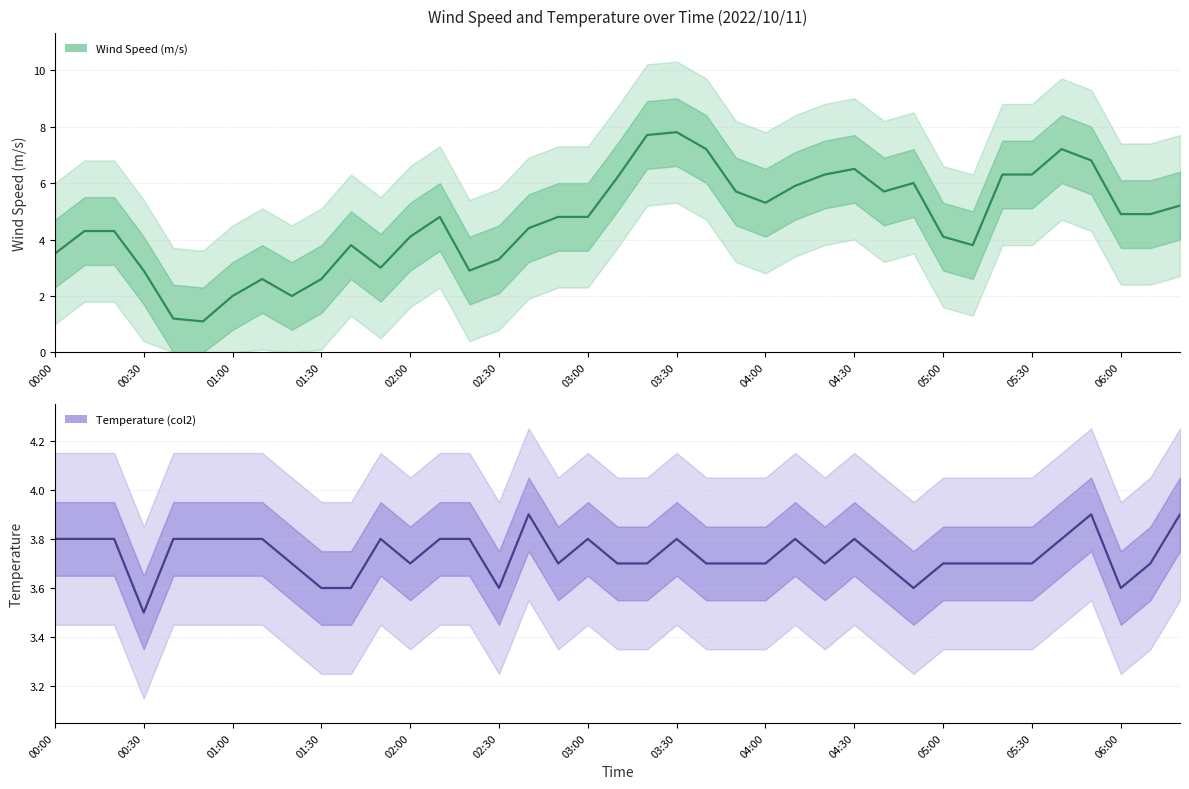

Reading left to right, what are all the values shown in this chart?

Wind Speed (m/s): 3.5	4.3	4.3	2.9	1.2	1.1	2.0	2.6	2.0	2.6	3.8	3.0	4.1	4.8	2.9	3.3	4.4	4.8	4.8	6.2	7.7	7.8	7.2	5.7	5.3	5.9	6.3	6.5	5.7	6.0	4.1	3.8	6.3	6.3	7.2	6.8	4.9	4.9	5.2
Temperature (col2): 3.8	3.8	3.8	3.5	3.8	3.8	3.8	3.8	3.7	3.6	3.6	3.8	3.7	3.8	3.8	3.6	3.9	3.7	3.8	3.7	3.7	3.8	3.7	3.7	3.7	3.8	3.7	3.8	3.7	3.6	3.7	3.7	3.7	3.7	3.8	3.9	3.6	3.7	3.9